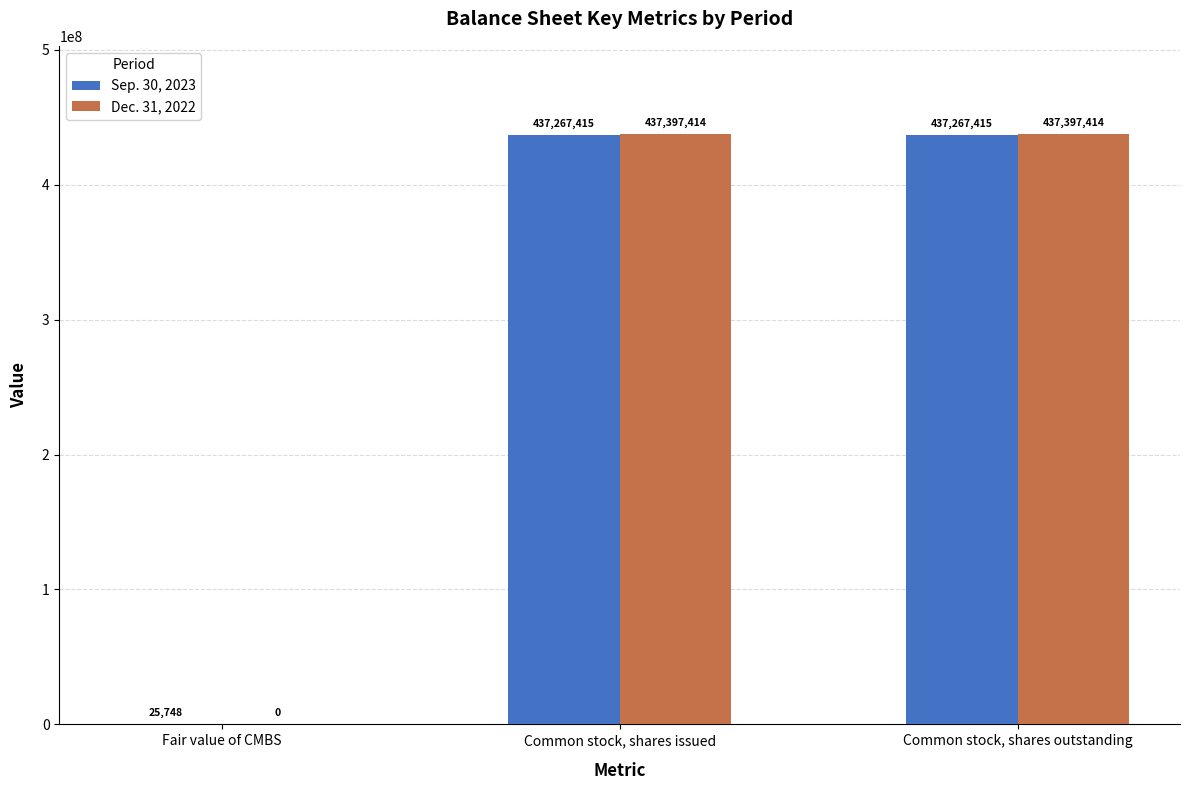

What is the sum of all Sep. 30, 2023 values?

874560578